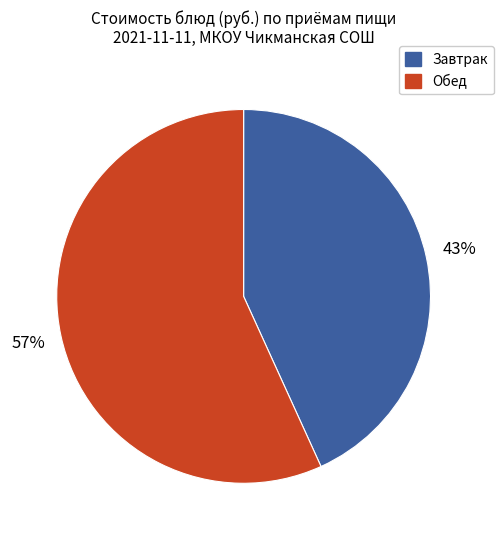

Count the number of slices in the pie.

2